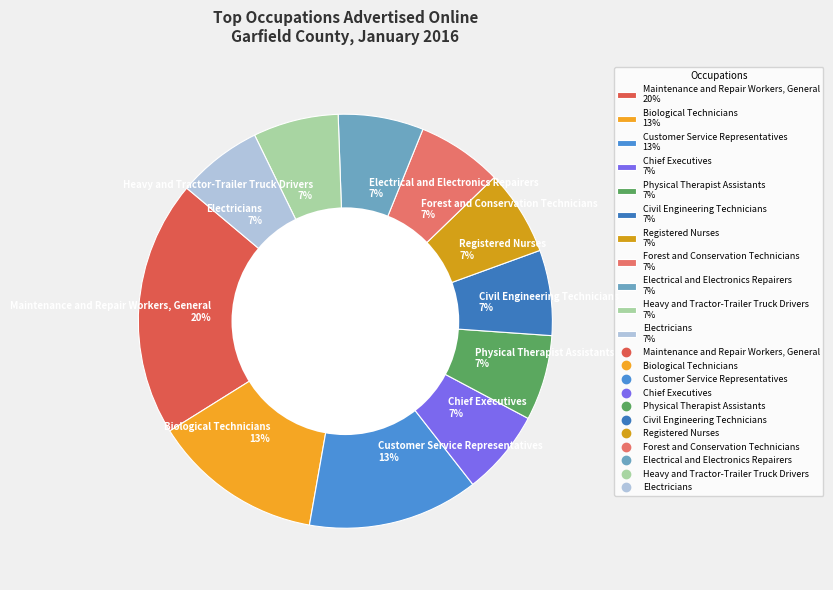

Does Chief Executives represent more than half of the total?

No